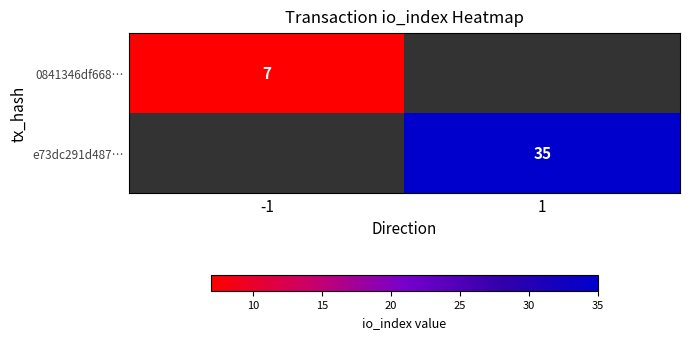

The e73dc291d487… series shows 35 at 1. True or false?

True